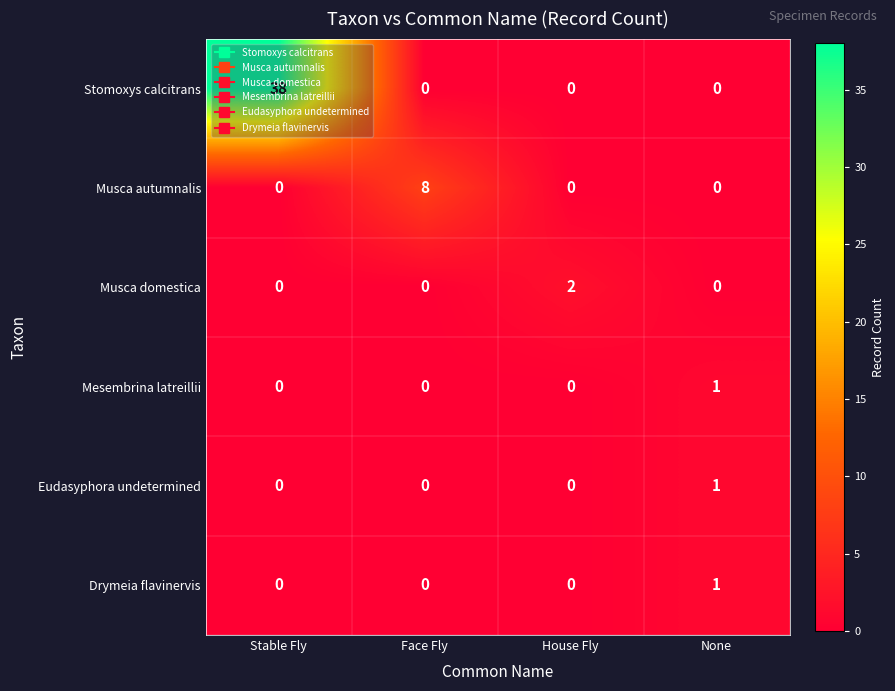

At which category is the sum across all series the highest?

Stable Fly